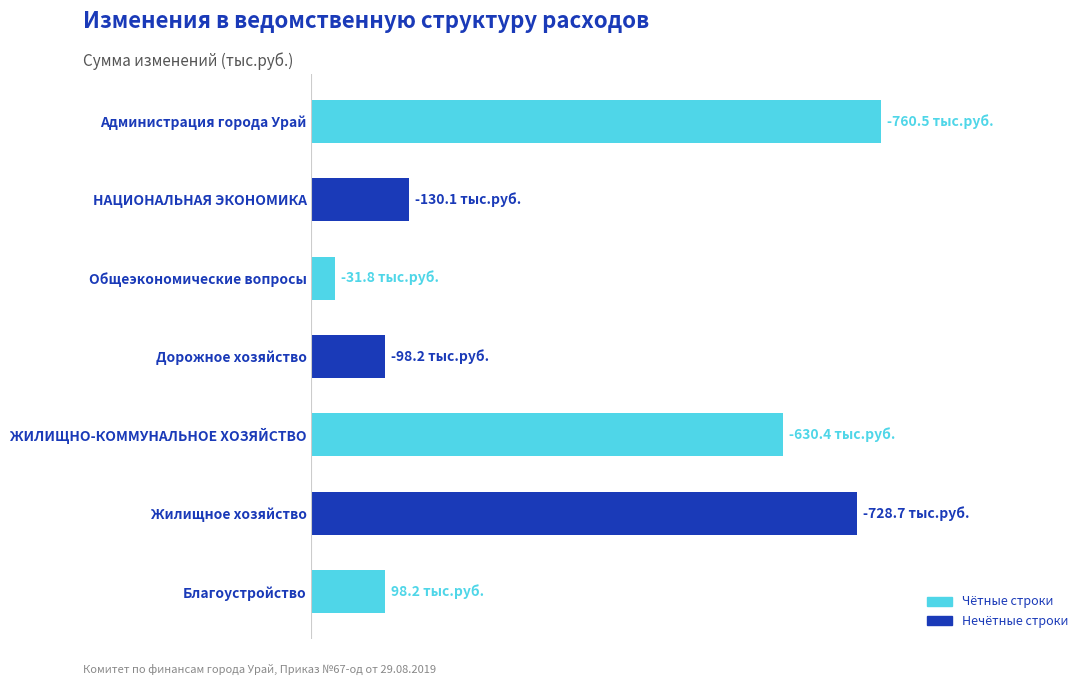

At which category does the chart reach its minimum across all series?

Общеэкономические вопросы